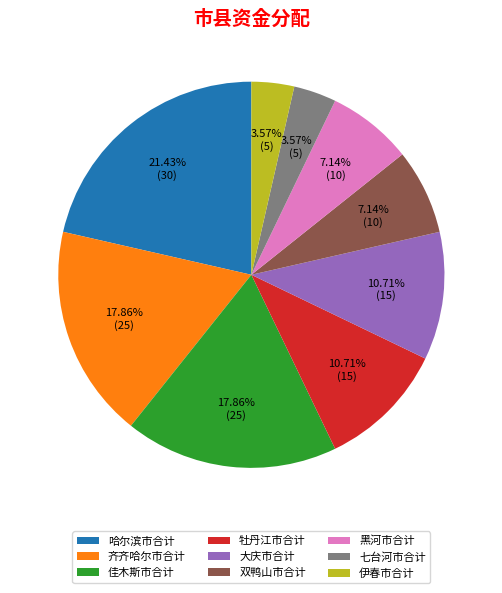

How many slices are in this pie chart?

9